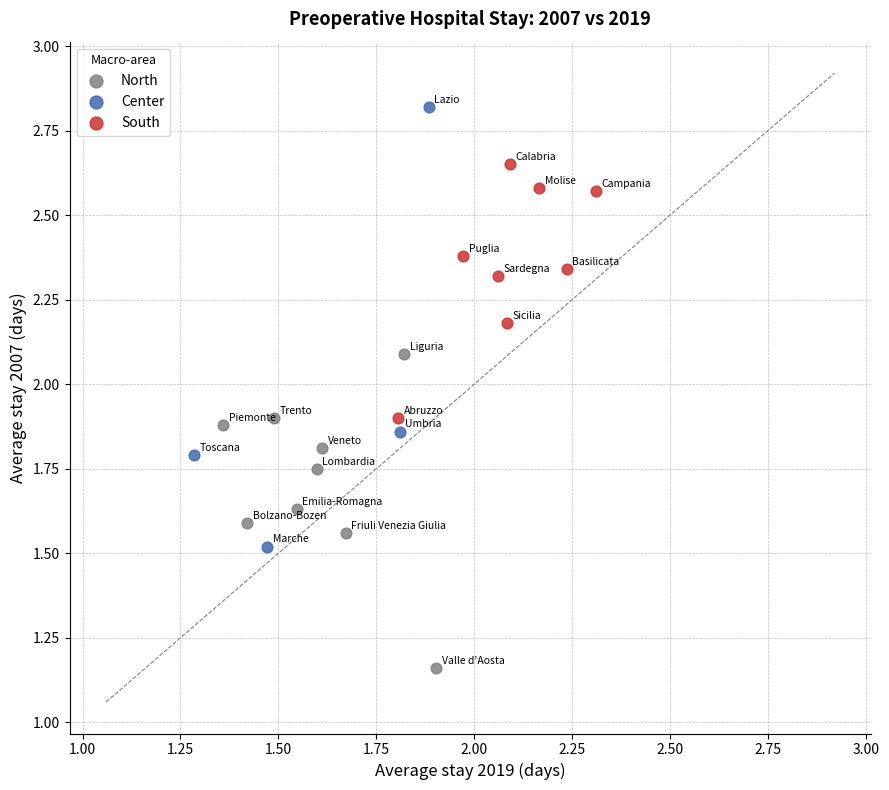

Which series contains the lowest Y value?

North